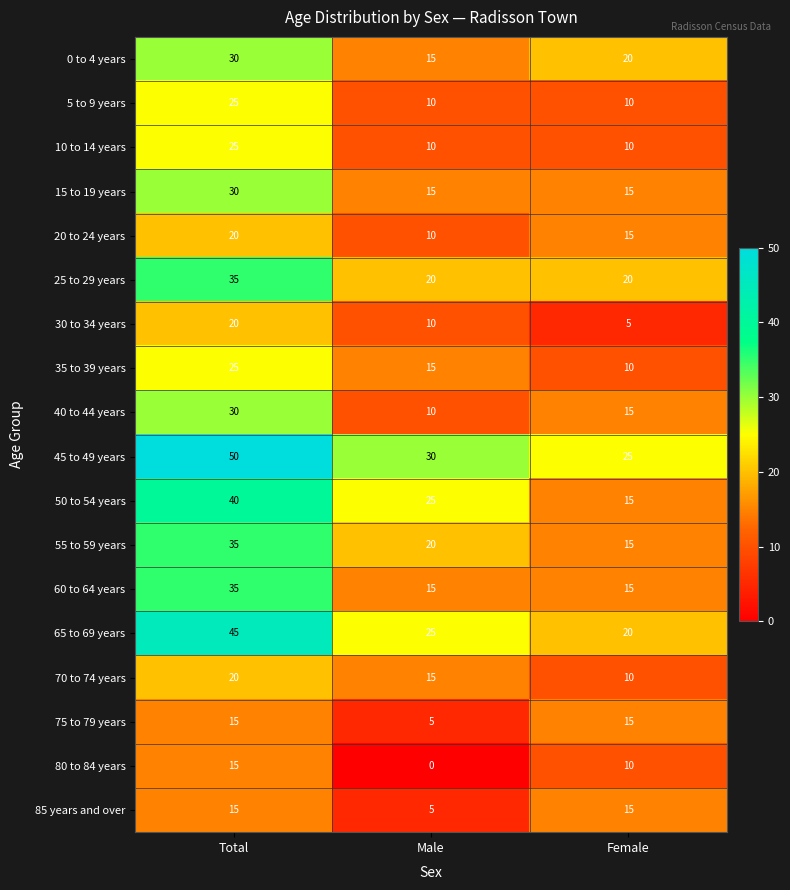

At how many categories does at least one series exceed 7?

3